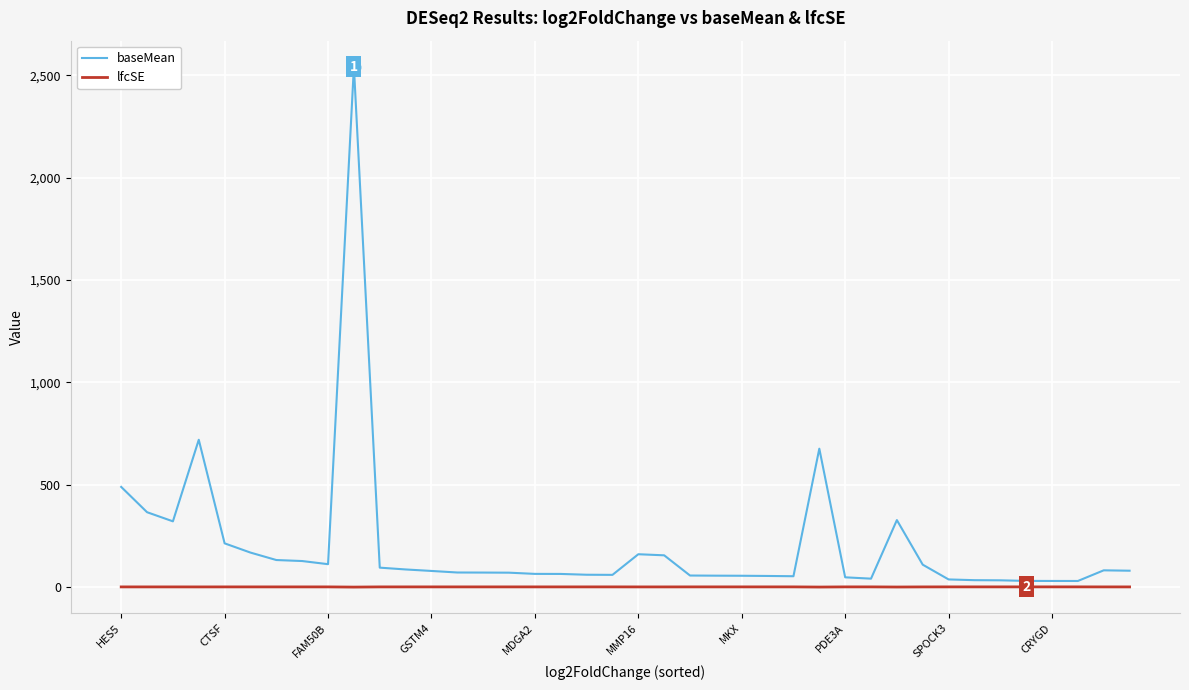

Which series has the largest total across all categories?

baseMean